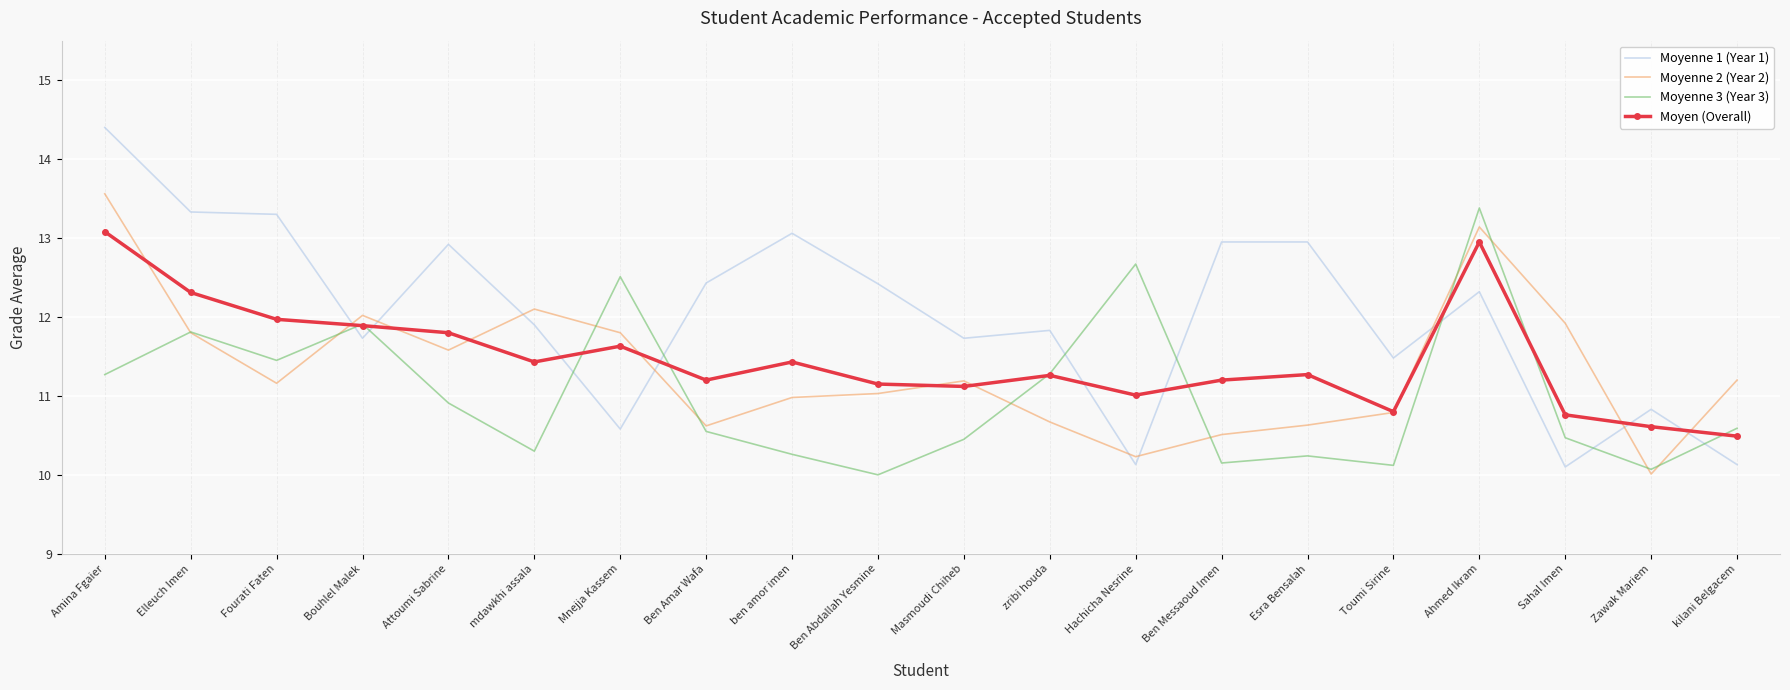

At which label does Moyenne 2 (Year 2) first exceed 11?

Amina Fgaier